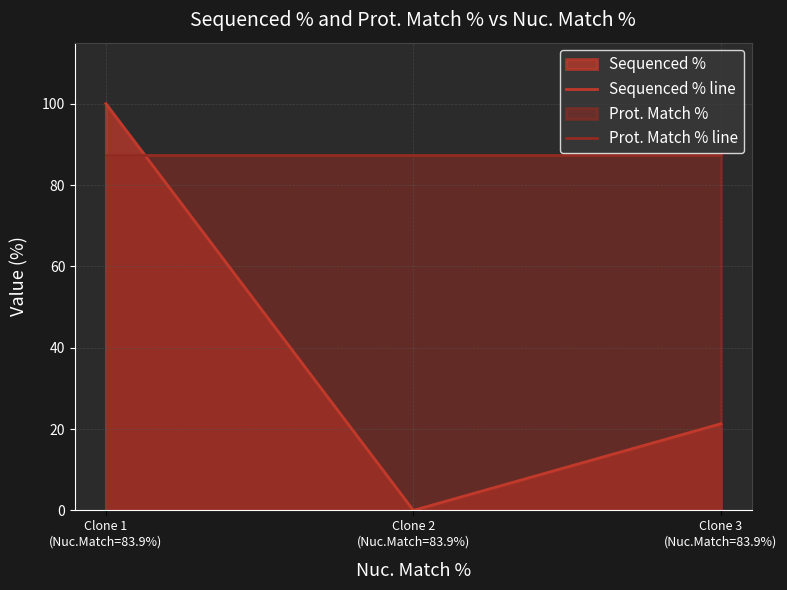

What is the sum of the Prot. Match % line values at Clone 2
(Nuc.Match=83.9%) and Clone 1
(Nuc.Match=83.9%)?

174.6